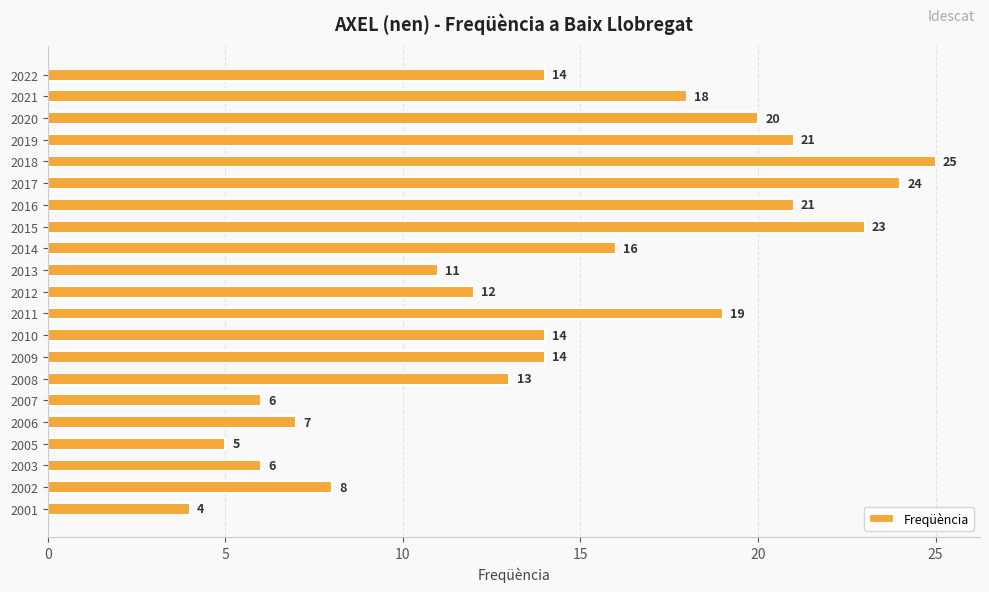

What is the sum of all values?

301